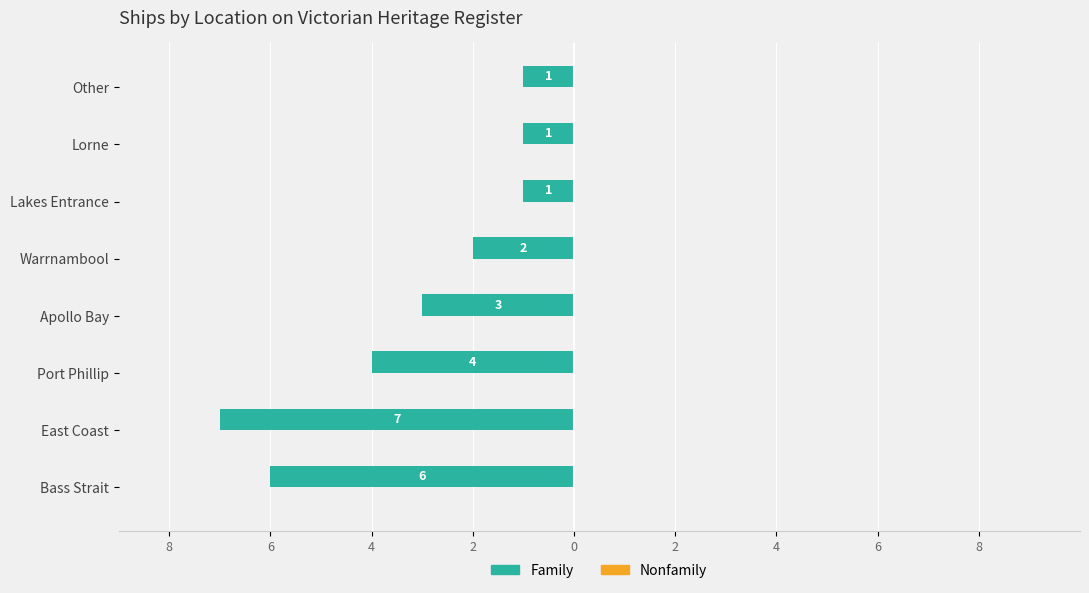

Does the chart contain any negative values?

Yes